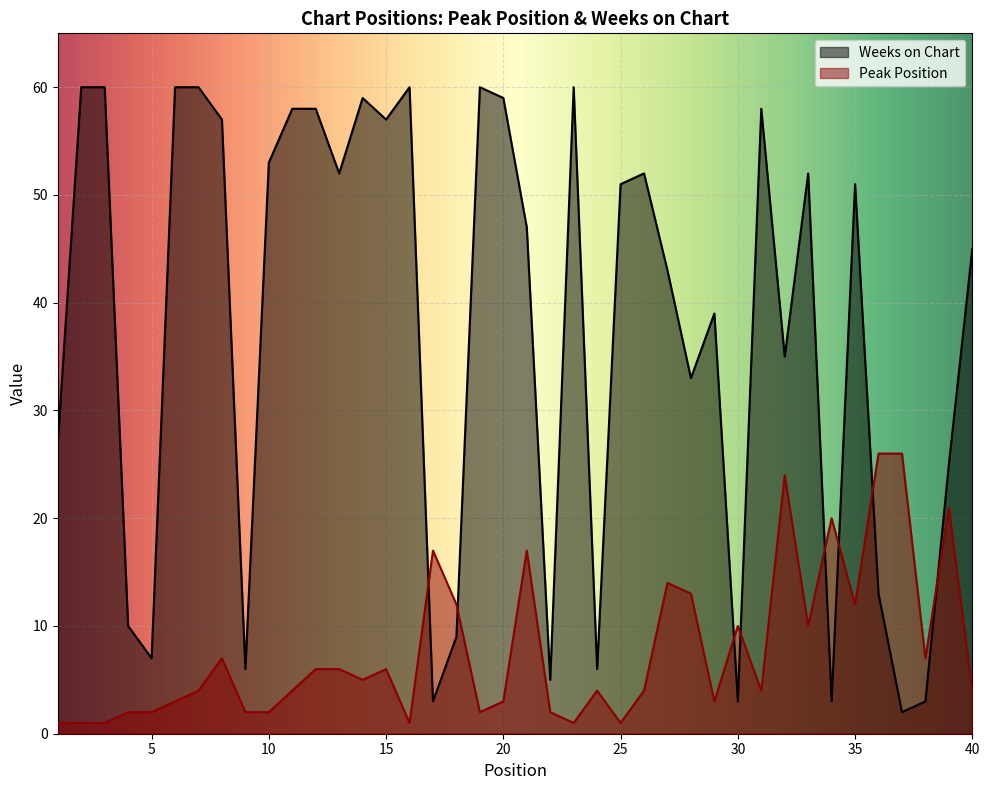

Does the chart display data point markers on the line(s)?

No